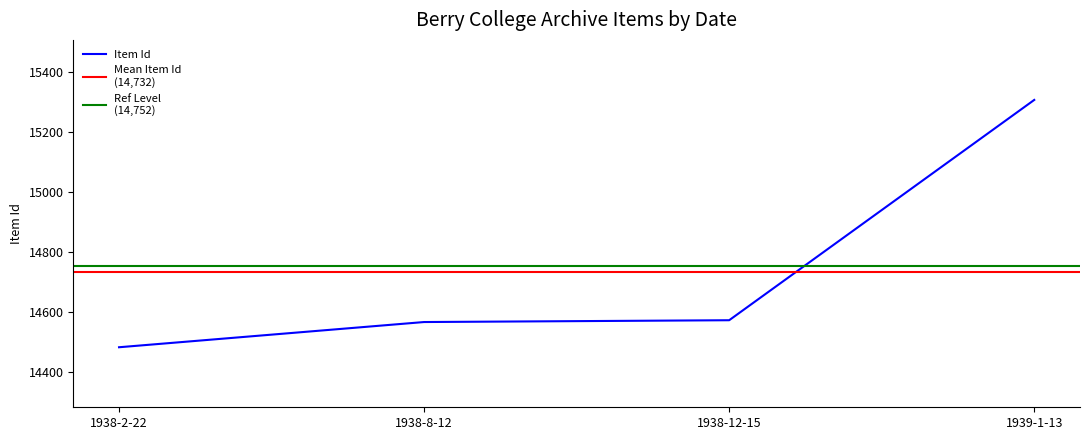

The value of Item Id at 1939-1-13 is 15307. True or false?

True